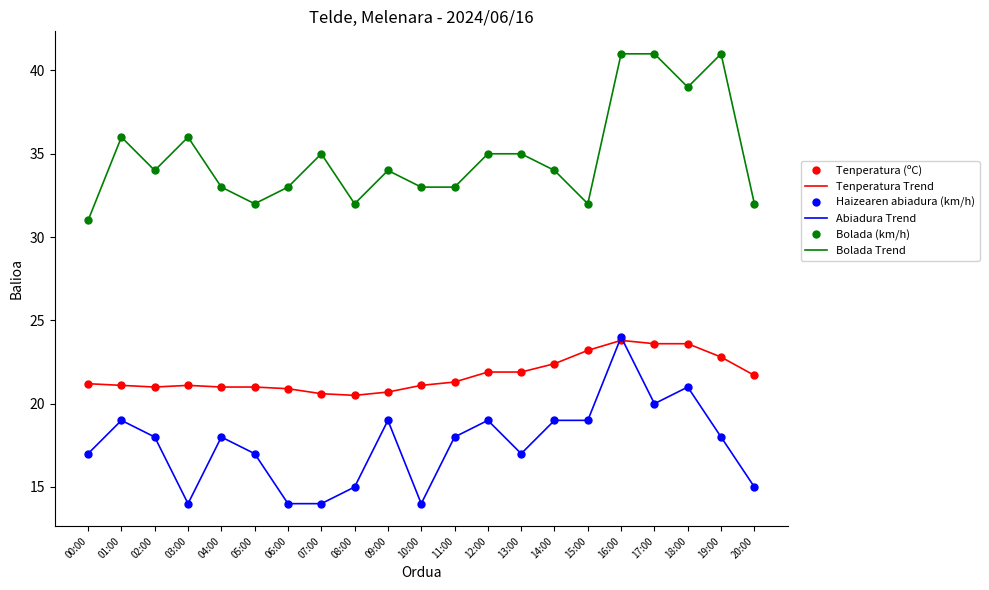

At which category is the sum across all series the highest?

16:00